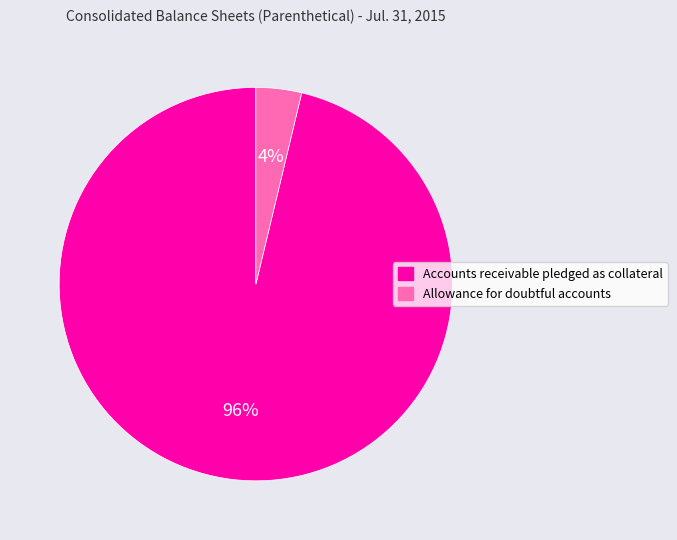

Rank the categories by value from highest to lowest.

Accounts receivable pledged as collateral, Allowance for doubtful accounts